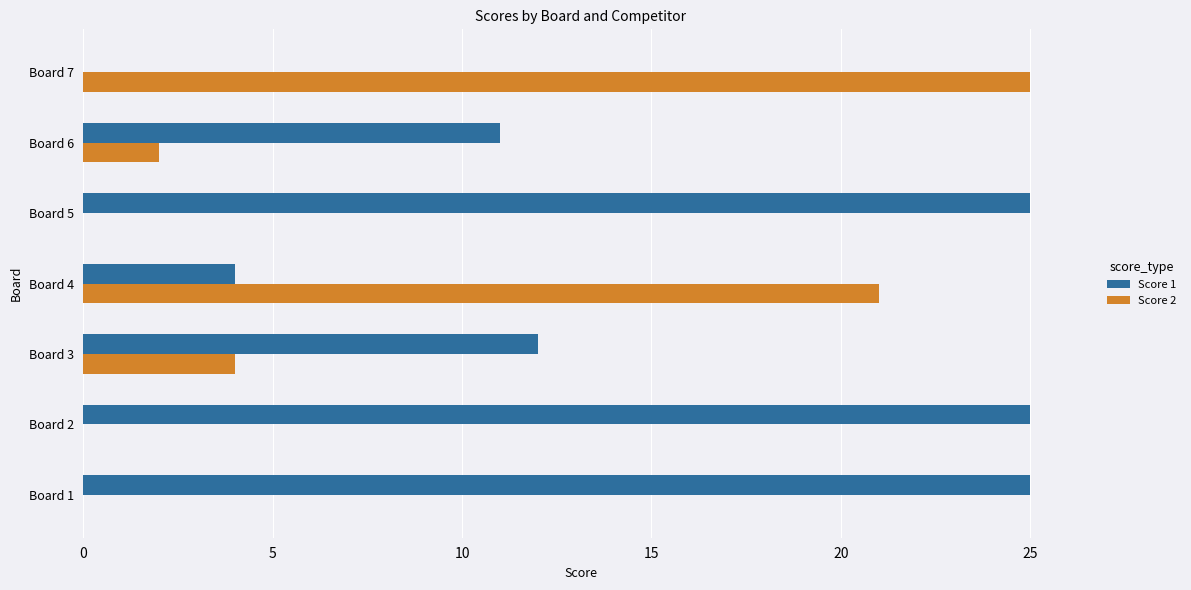

What is the maximum value for Score 1?

25